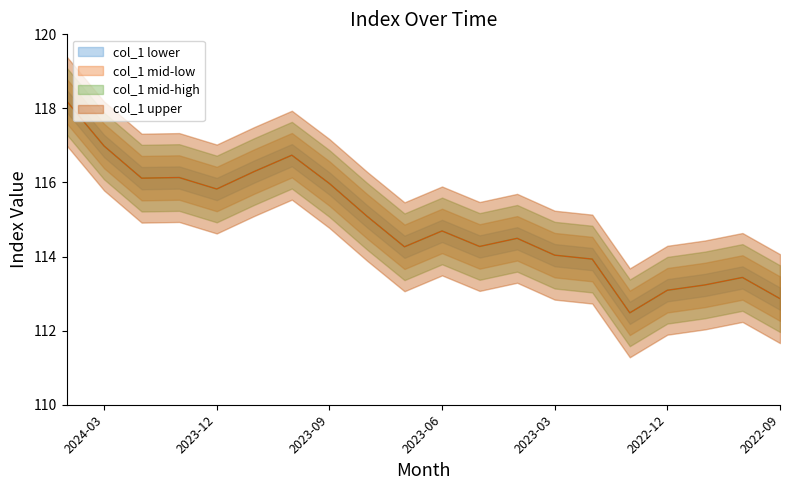

What is the sum of all values?

2298.2